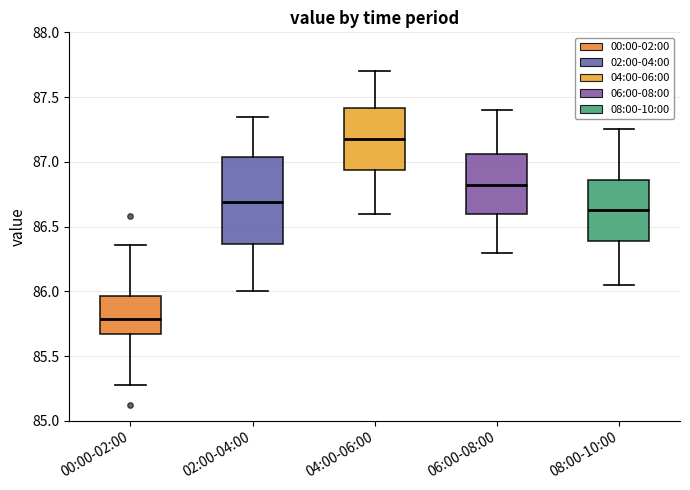

Reading left to right, transcribe this box plot: for each box, give where its median line is, the range the box spans, and where its two whiskers end, as read against the y-axis. The values are not printed on the chart, so give them approximately, as read against the axis.

00:00-02:00: median 85.80, box 85.65 to 85.95, whiskers 85.30 to 86.35
02:00-04:00: median 86.70, box 86.35 to 87.05, whiskers 86.00 to 87.35
04:00-06:00: median 87.20, box 86.95 to 87.40, whiskers 86.60 to 87.70
06:00-08:00: median 86.85, box 86.60 to 87.05, whiskers 86.30 to 87.40
08:00-10:00: median 86.65, box 86.40 to 86.85, whiskers 86.05 to 87.25